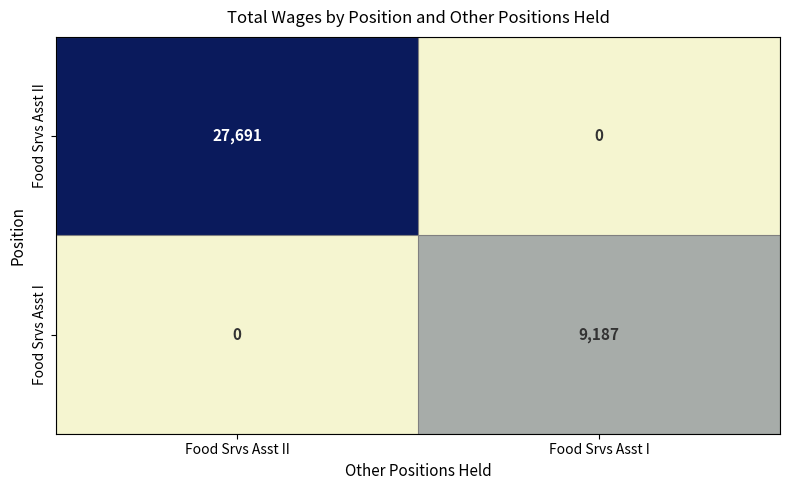

The value of Food Srvs Asst II at Food Srvs Asst II is 11869. True or false?

False